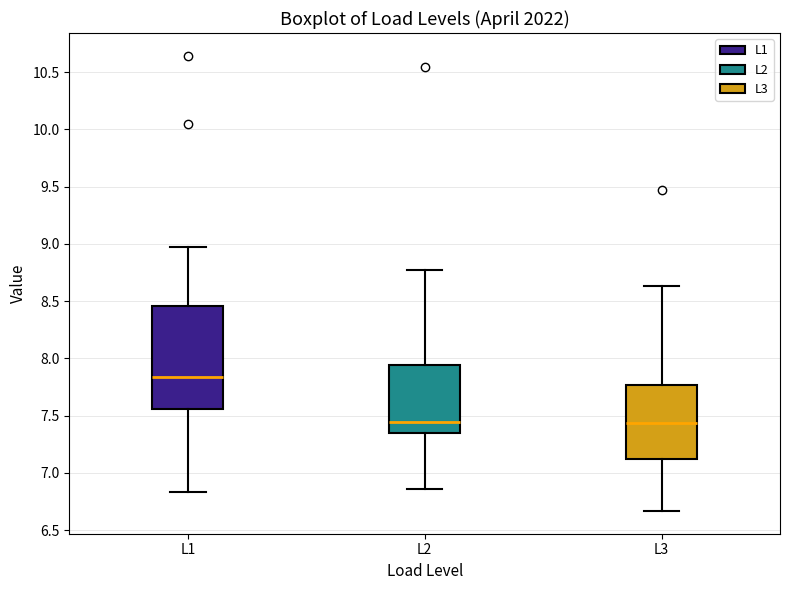

Where is the lower edge of the box for L2 on the y-axis? The values are not printed on the chart, so give them approximately, as read against the axis.

7.35